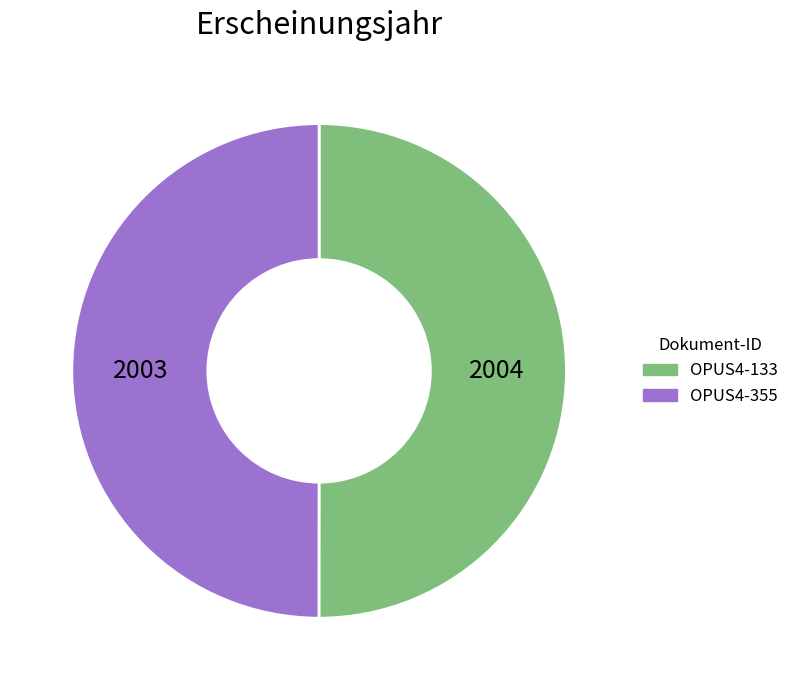

Is it true that OPUS4-355 is 60% of the pie?

False